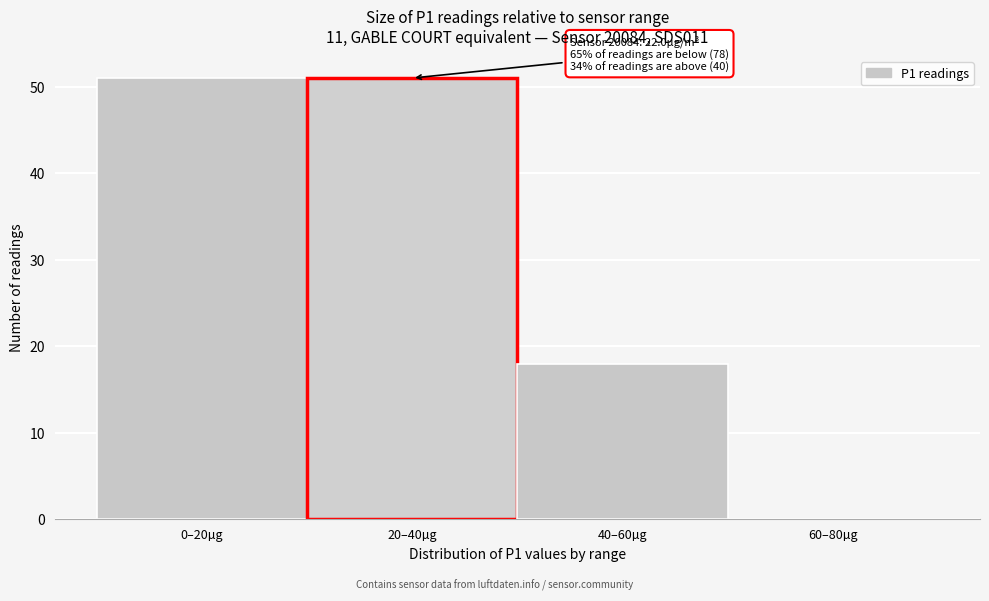

Reading left to right, transcribe all the data shown in this chart.

0–20µg=51	20–40µg=51	40–60µg=18	60–80µg=0